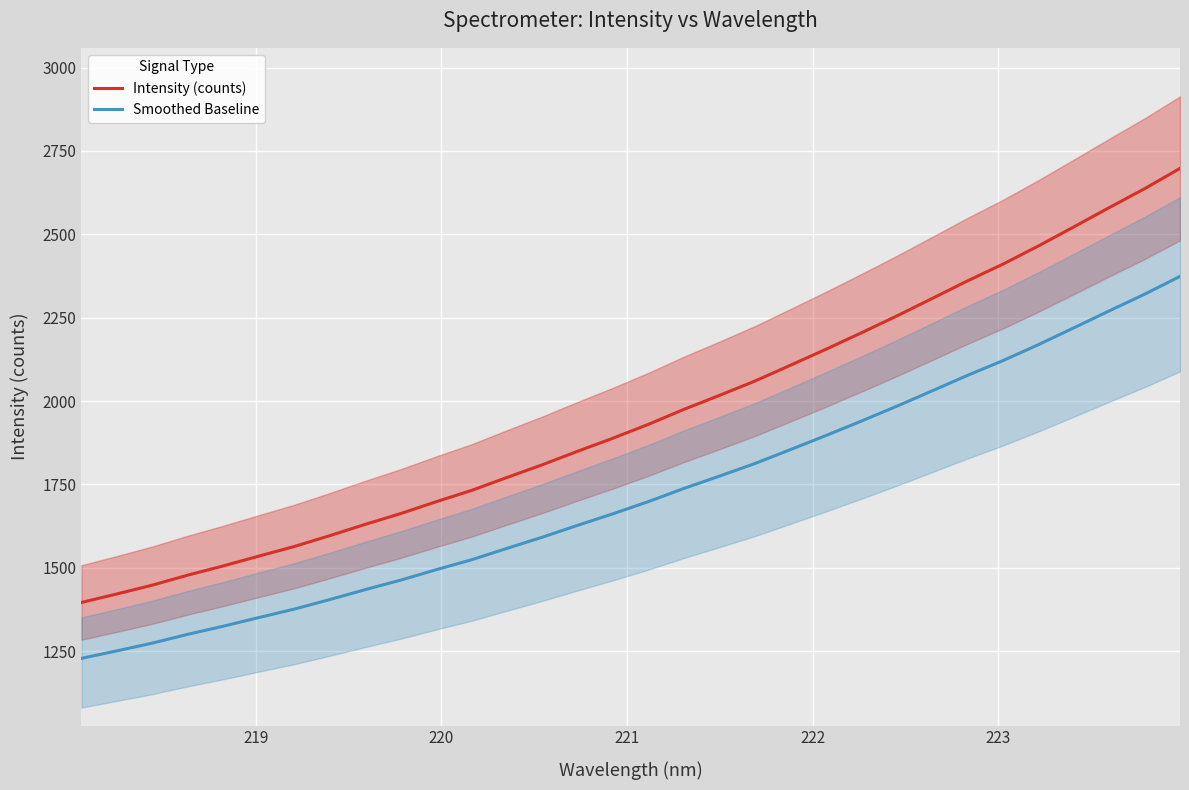

True or false: Intensity (counts) and Smoothed Baseline intersect in this chart.

False